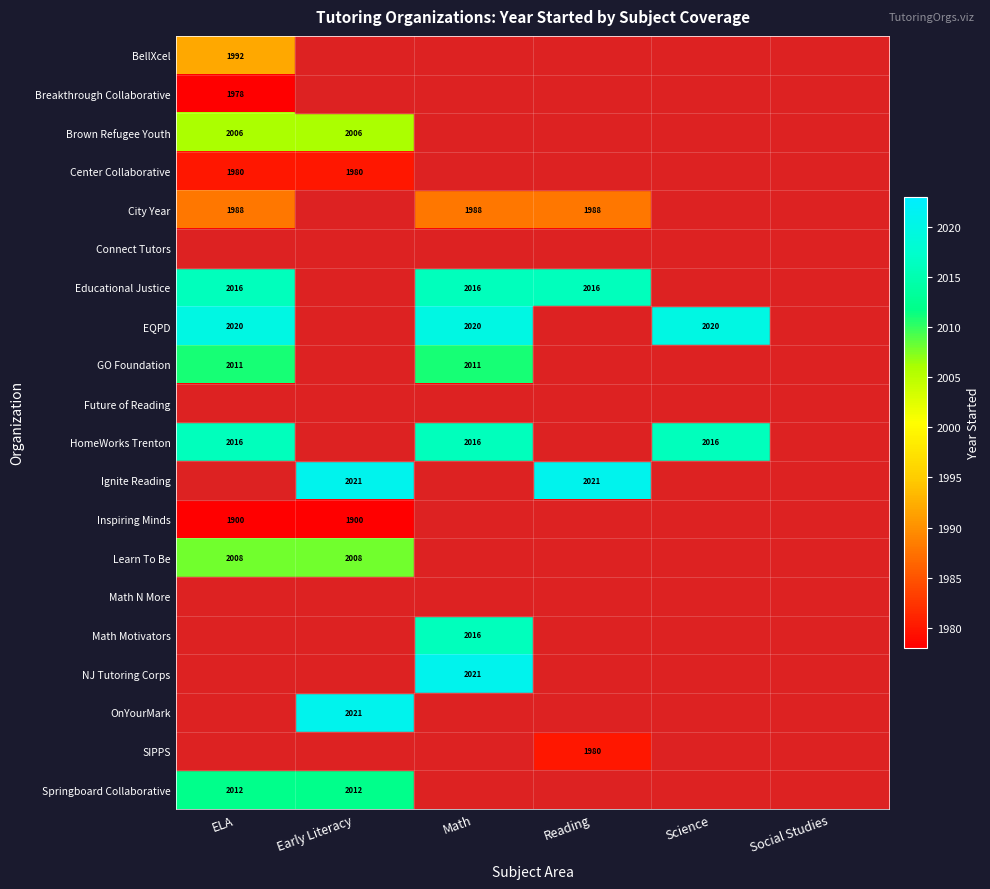

The value of Learn To Be at Early Literacy is 840. True or false?

False